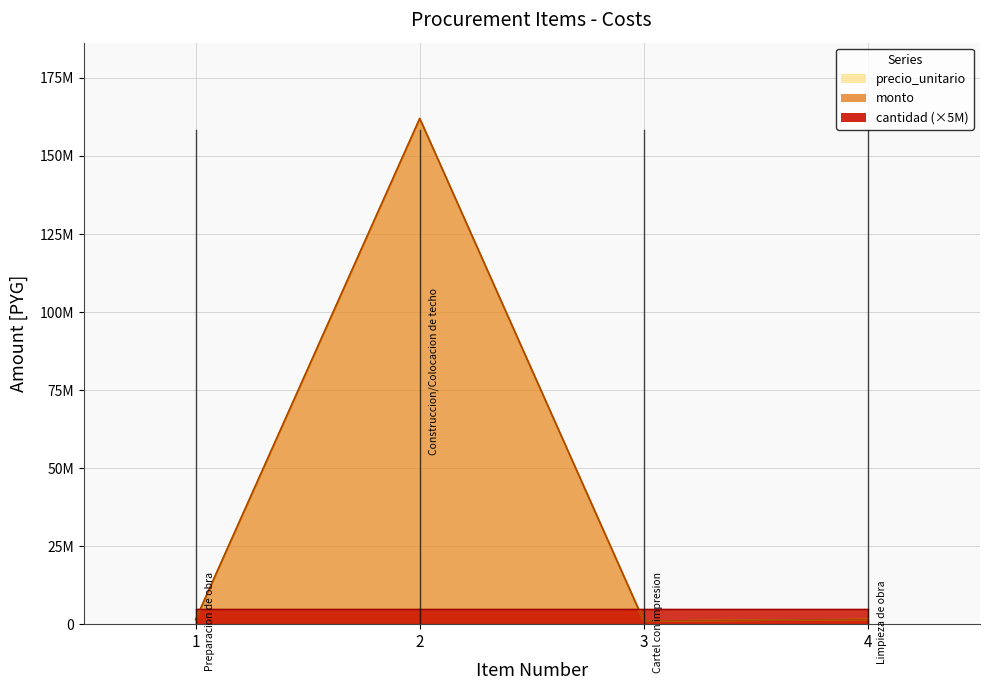

What is the value of the monto point at the 2nd from the left?

162000000